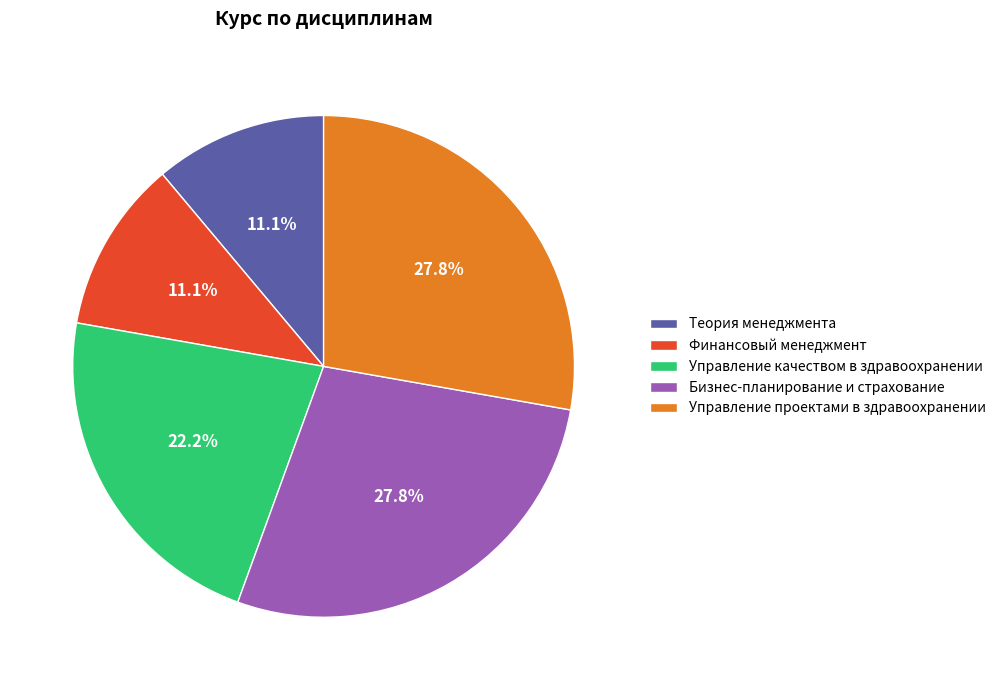

To the nearest percent, what portion does Бизнес-планирование и страхование represent?

28%